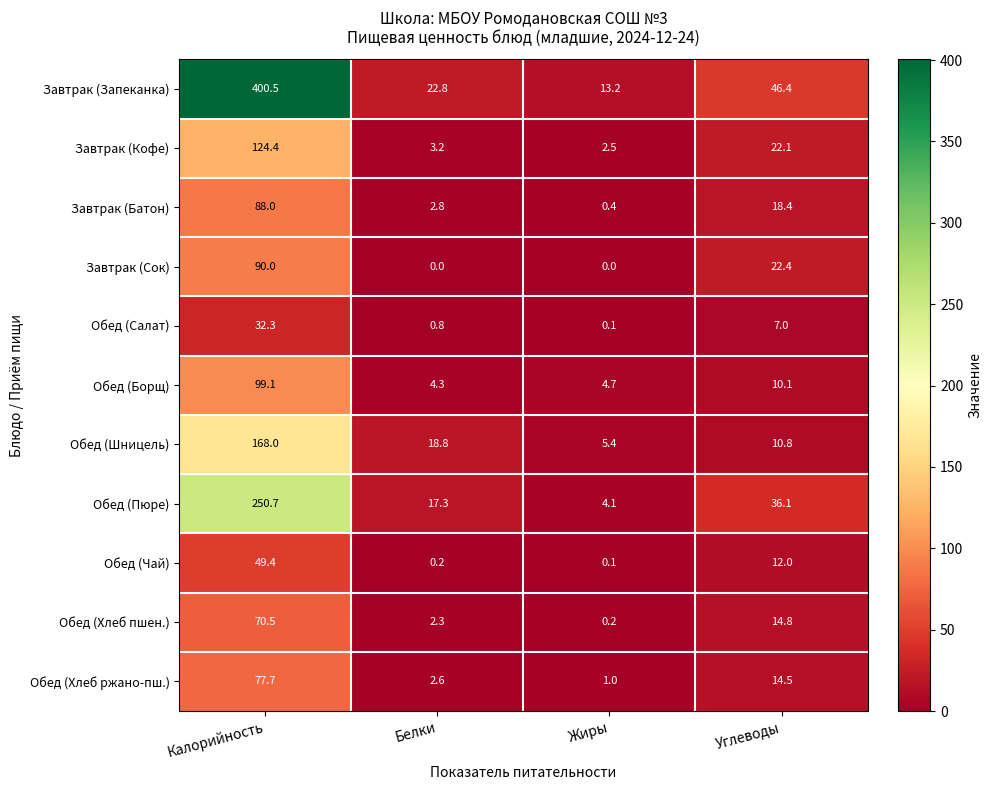

Where does the Обед (Шницель) series first go above 18?

Калорийность